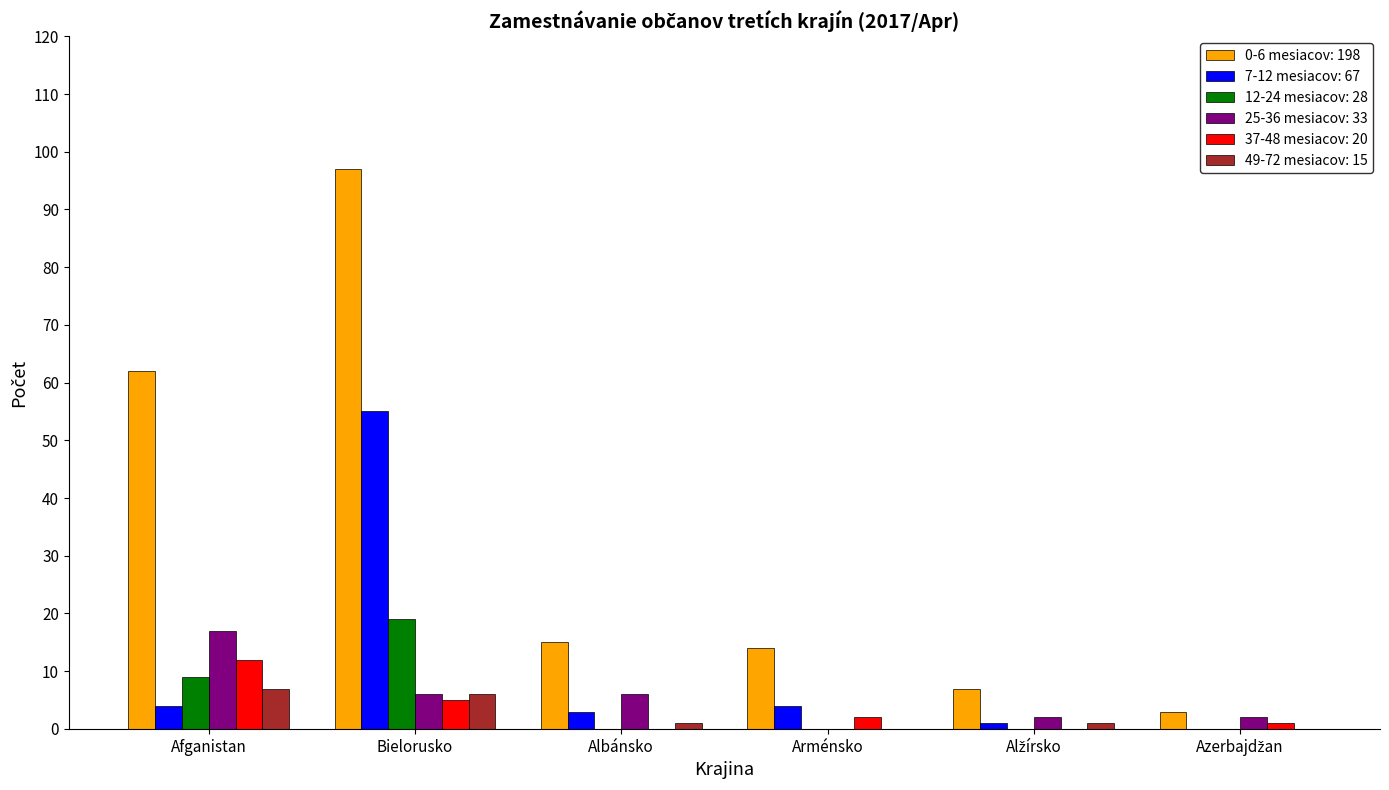

True or false: 25-36 mesiacov: 33 has a value of 6 at Arménsko.

False